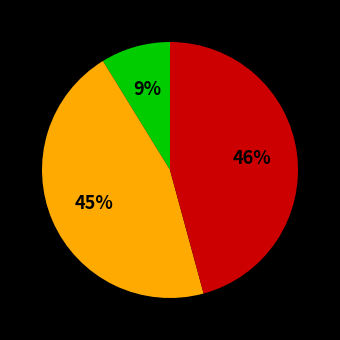

To the nearest percent, what is the difference between the largest and smallest slice percentages?

37%